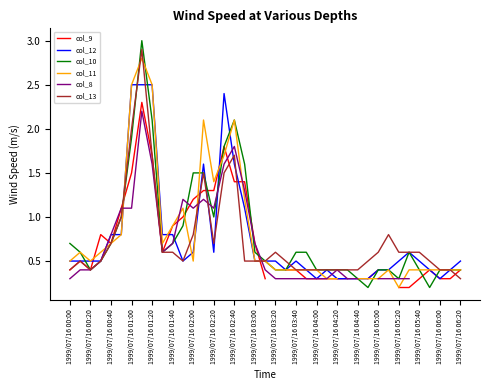

The value of col_12 at 1999/07/16 02:40 is 0.9. True or false?

False